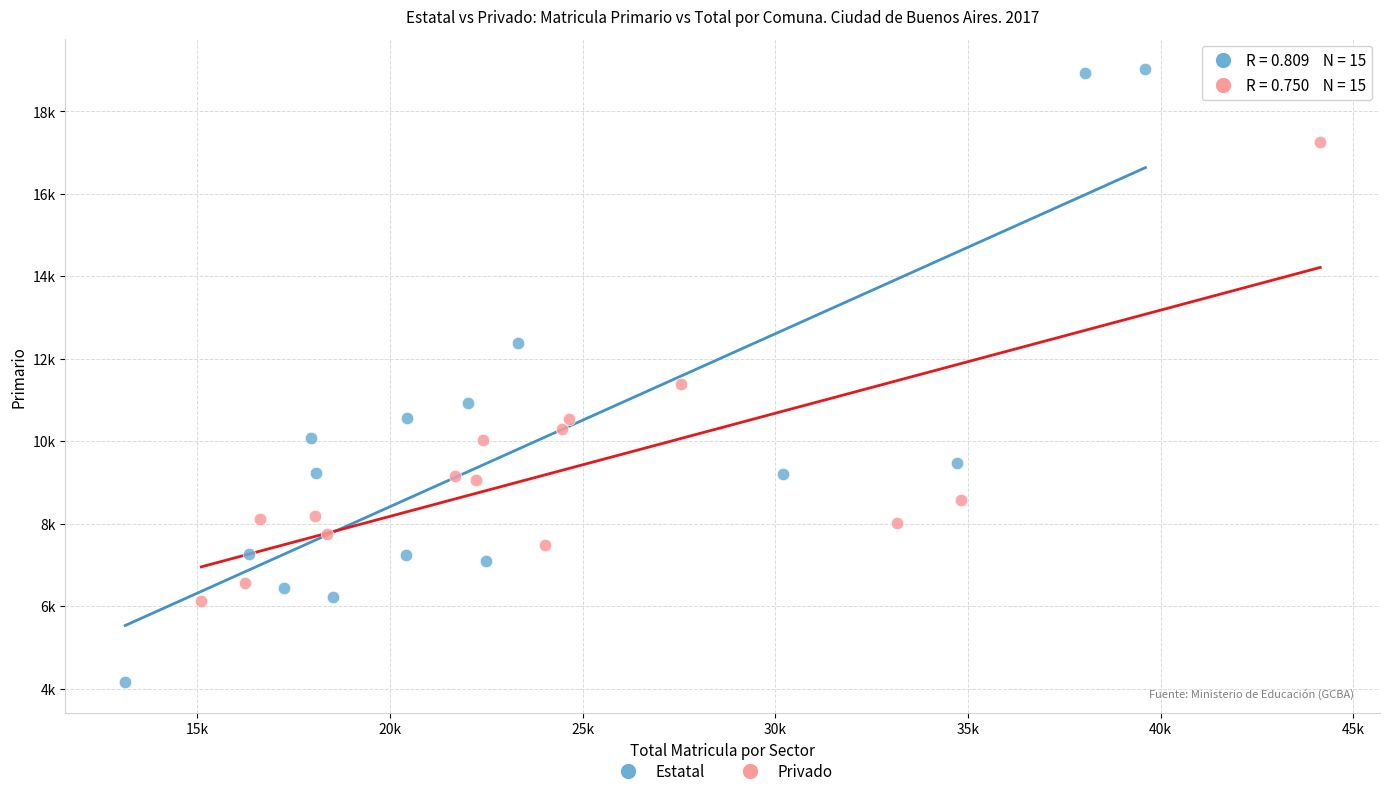

Which series reaches the maximum Y coordinate?

Estatal